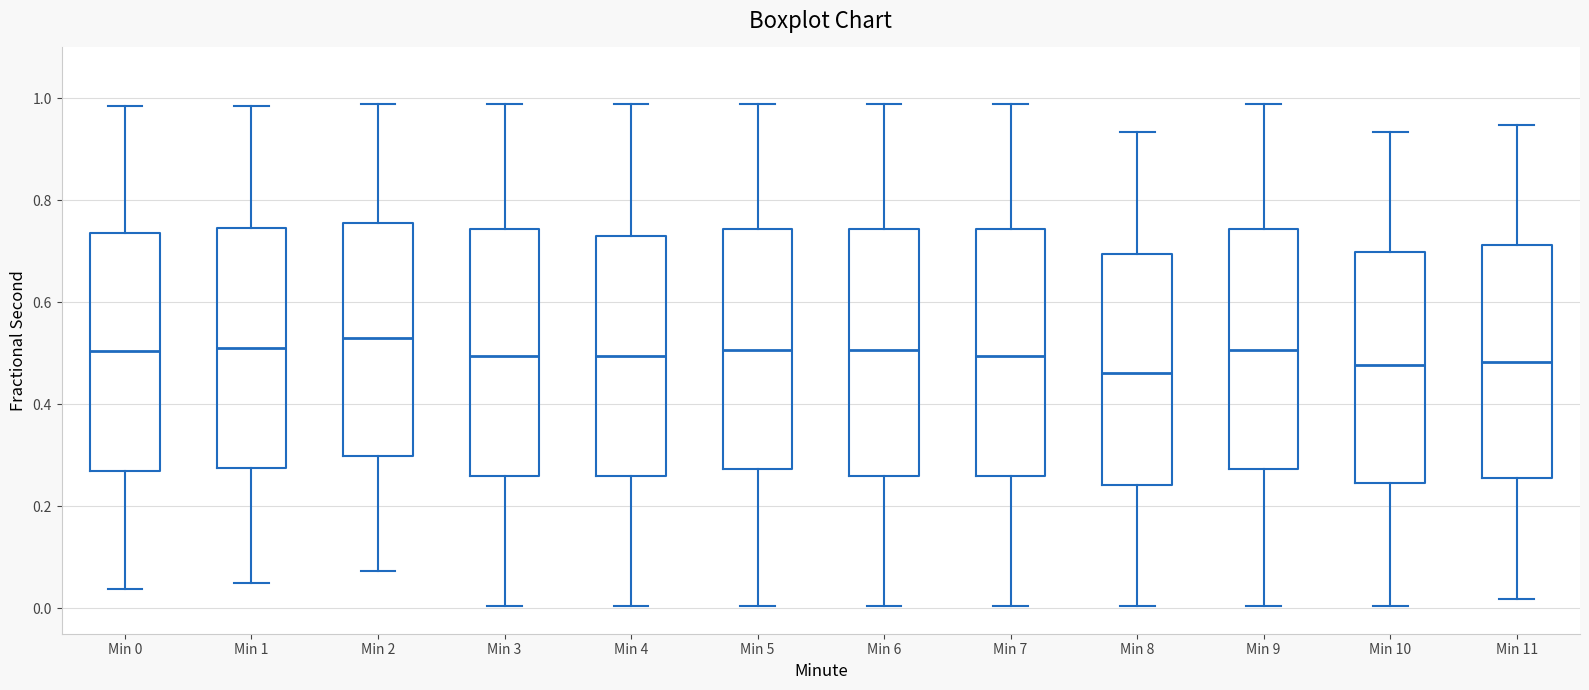

Reading left to right, transcribe this box plot: for each box, give where its median line is, the range the box spans, and where its two whiskers end, as read against the y-axis. The values are not printed on the chart, so give them approximately, as read against the axis.

Min 0: median 0.50, box 0.26 to 0.74, whiskers 0.04 to 0.98
Min 1: median 0.52, box 0.28 to 0.74, whiskers 0.04 to 0.98
Min 2: median 0.54, box 0.30 to 0.76, whiskers 0.08 to 1.00
Min 3: median 0.50, box 0.26 to 0.74, whiskers 0.00 to 1.00
Min 4: median 0.50, box 0.26 to 0.72, whiskers 0.00 to 1.00
Min 5: median 0.50, box 0.28 to 0.74, whiskers 0.00 to 1.00
Min 6: median 0.50, box 0.26 to 0.74, whiskers 0.00 to 1.00
Min 7: median 0.50, box 0.26 to 0.74, whiskers 0.00 to 1.00
Min 8: median 0.46, box 0.24 to 0.70, whiskers 0.00 to 0.94
Min 9: median 0.50, box 0.28 to 0.74, whiskers 0.00 to 1.00
Min 10: median 0.48, box 0.24 to 0.70, whiskers 0.00 to 0.94
Min 11: median 0.48, box 0.26 to 0.72, whiskers 0.02 to 0.94